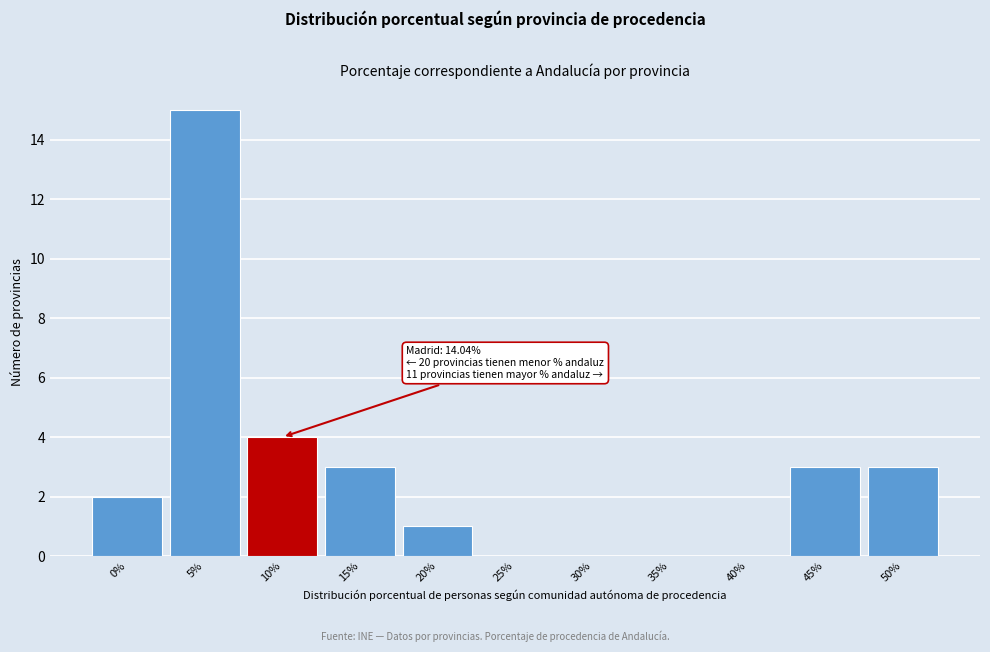

Reading right to left, what are all the values shown in this chart?

50%=3	45%=3	40%=0	35%=0	30%=0	25%=0	20%=1	15%=3	10%=4	5%=15	0%=2